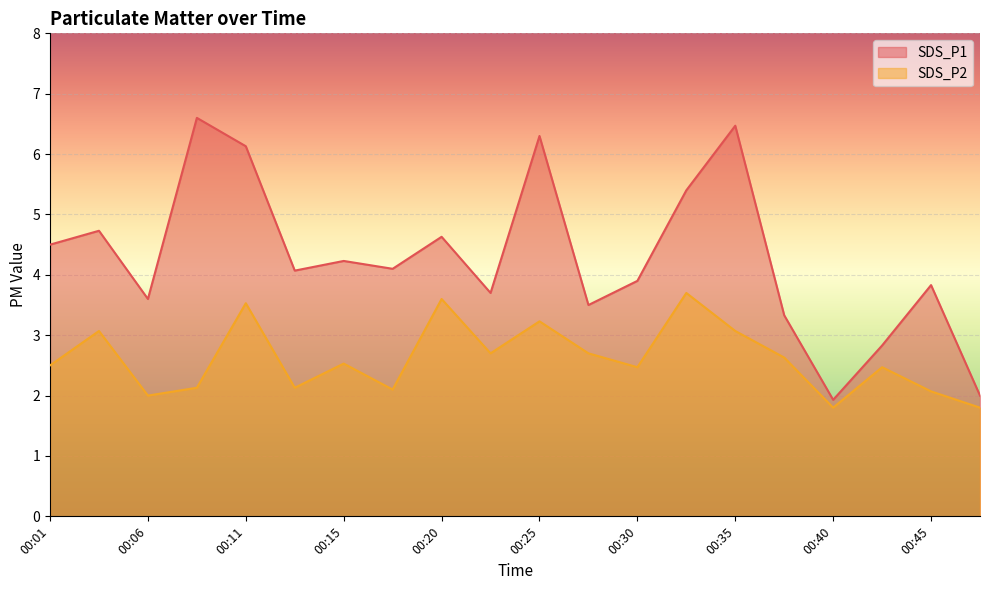

What is the value of the SDS_P2 point at the 18th from the left?

2.5